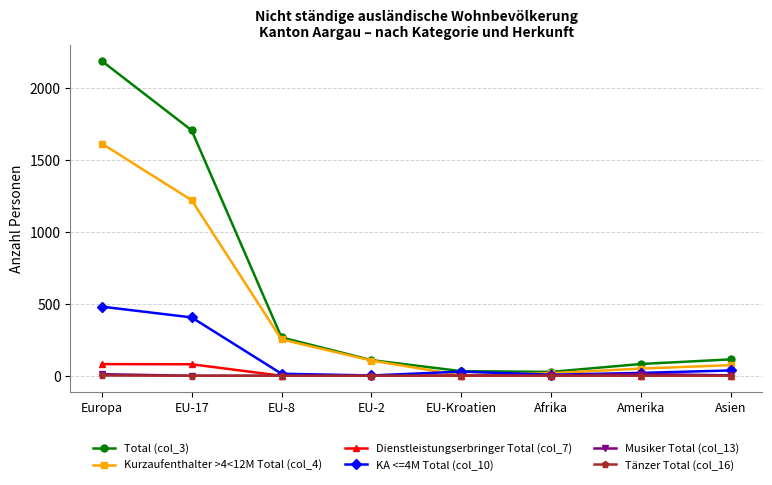

What position from the right is EU-17?

7